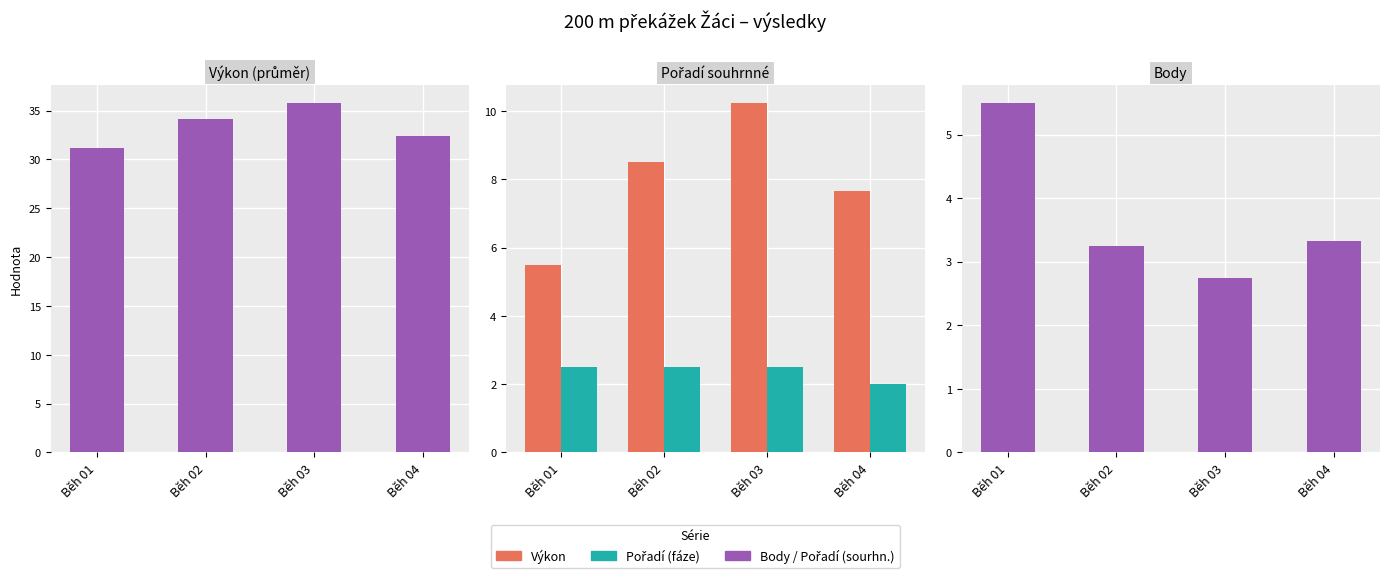

Does the chart contain any negative values?

No